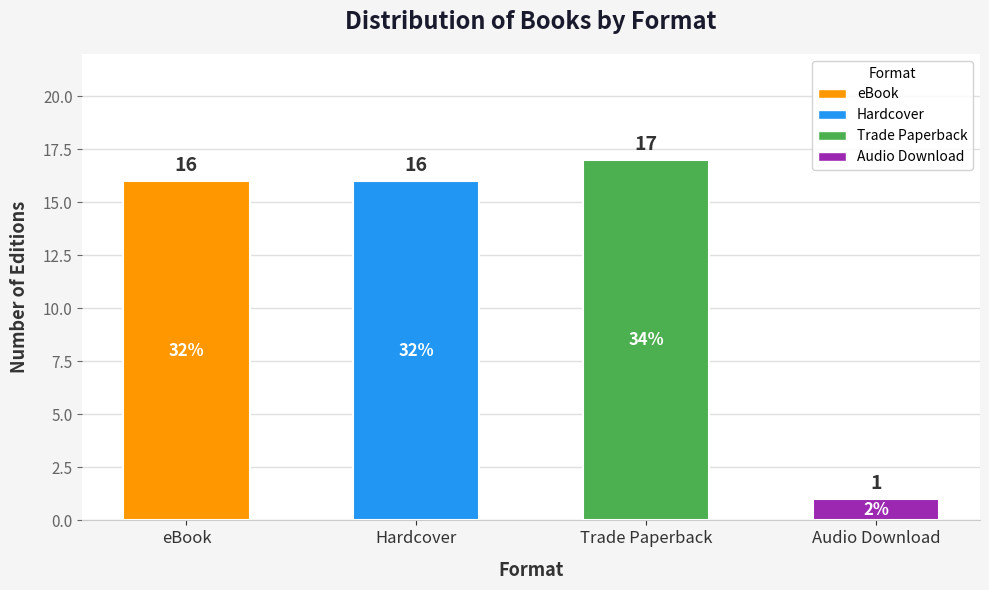

What is the difference between the second highest and minimum values?

15